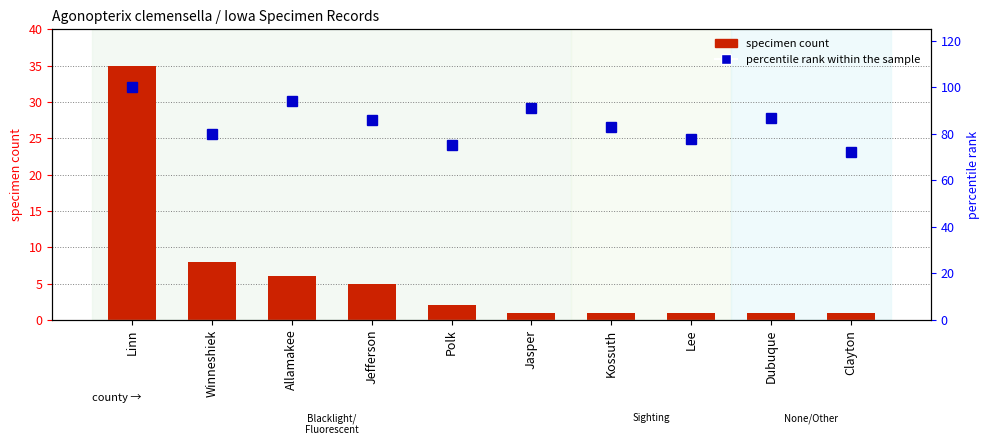

How many data points in percentile rank within the sample are above 86?

4